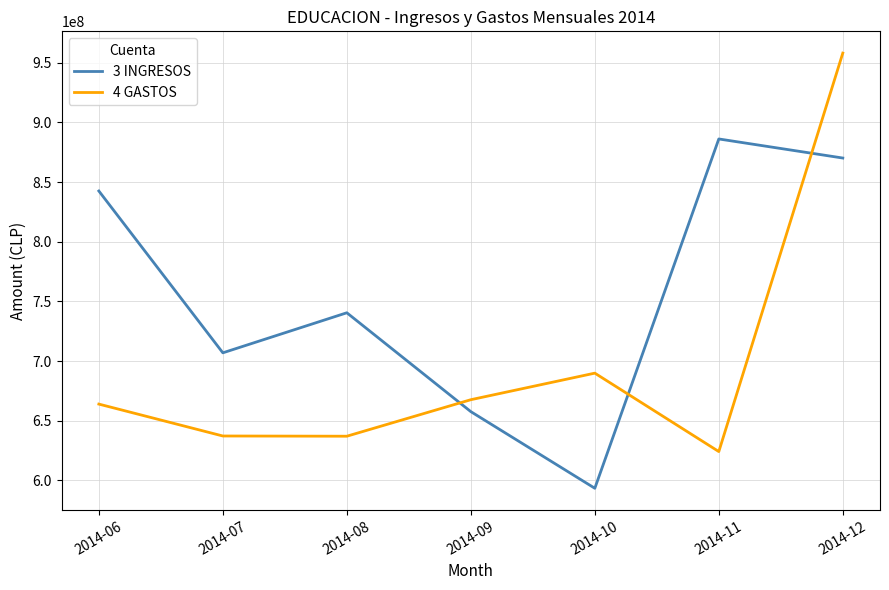

After their last crossing, which series has the higher values: 3 INGRESOS or 4 GASTOS?

4 GASTOS